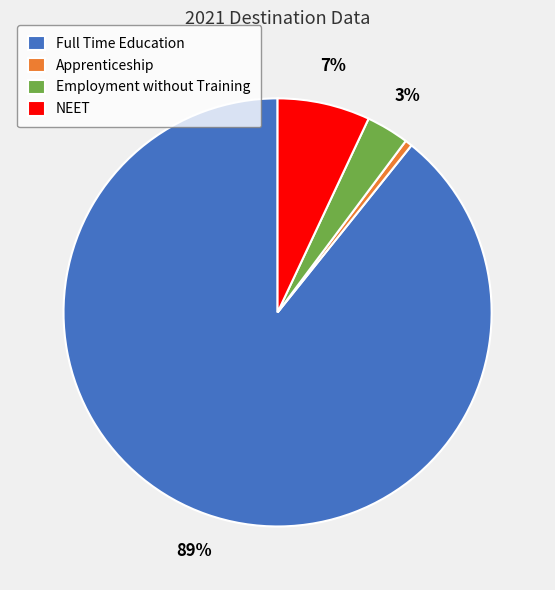

Is there a majority slice in this chart?

Yes